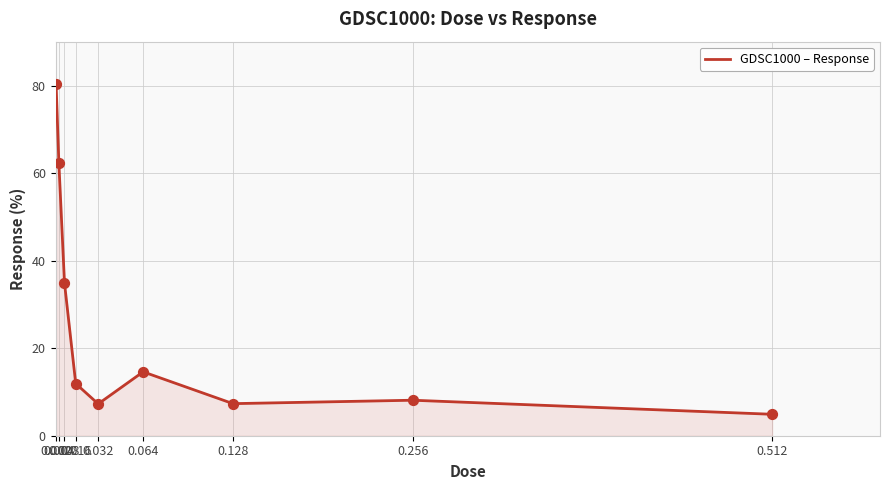

What is the minimum value shown in the chart?

4.9